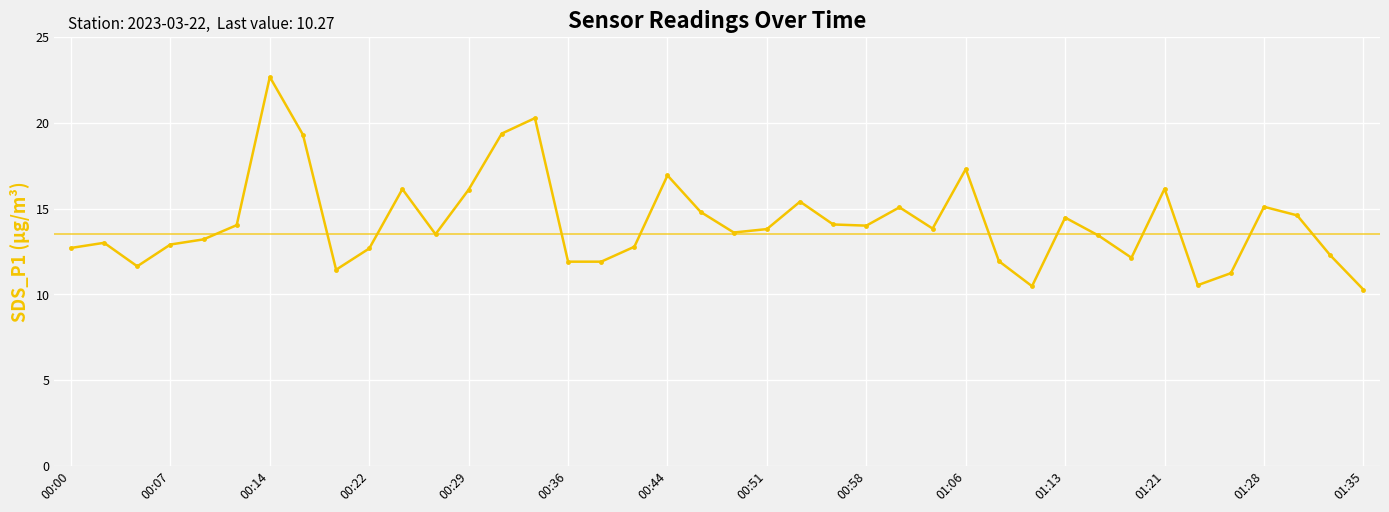

How many categories are shown in the chart?

40